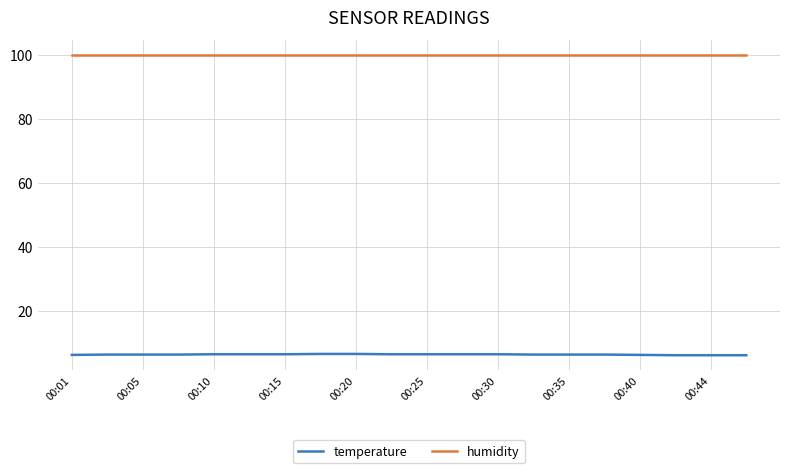

Which series has the widest spread of values?

temperature